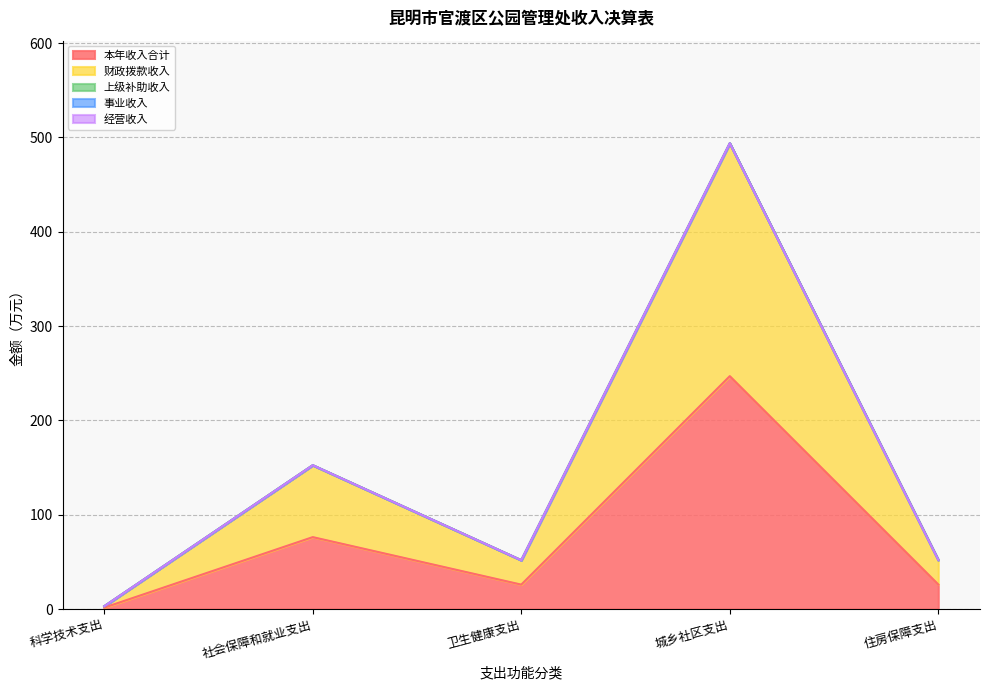

At how many categories does at least one series exceed 48?

2